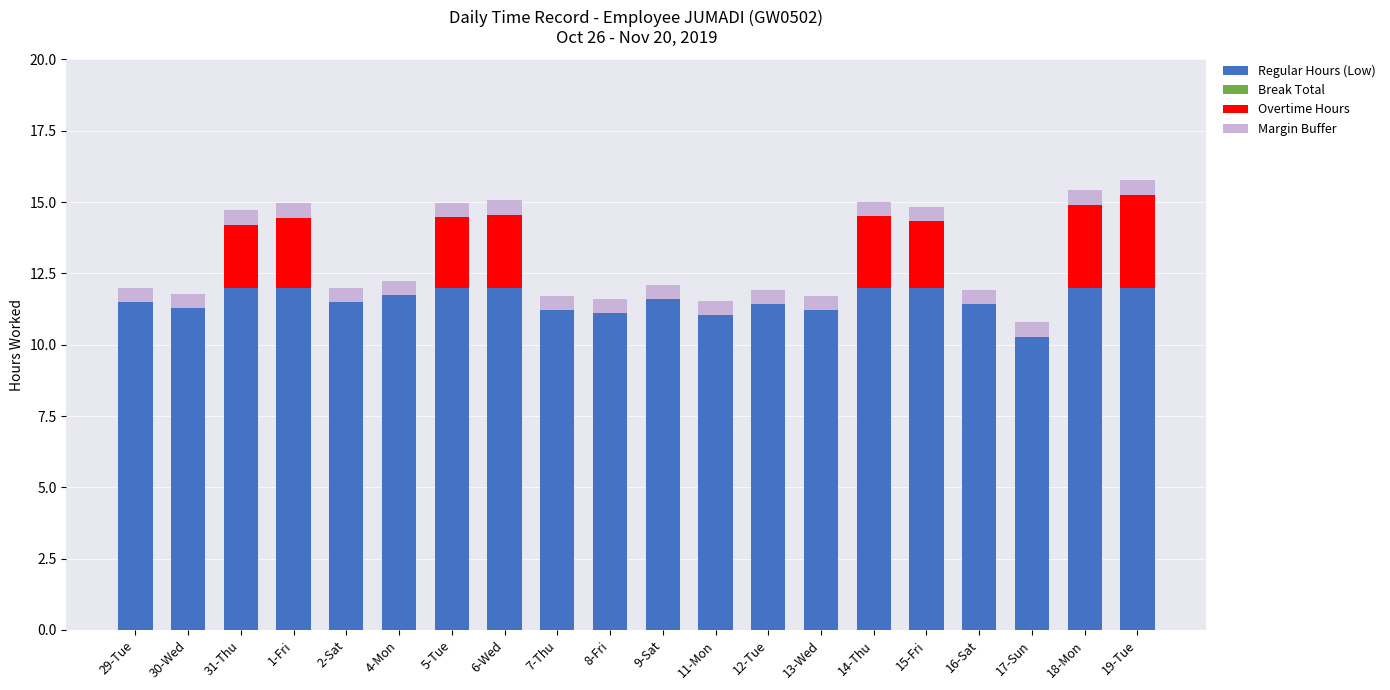

The Regular Hours (Low) series shows 4.4 at 30-Wed. True or false?

False